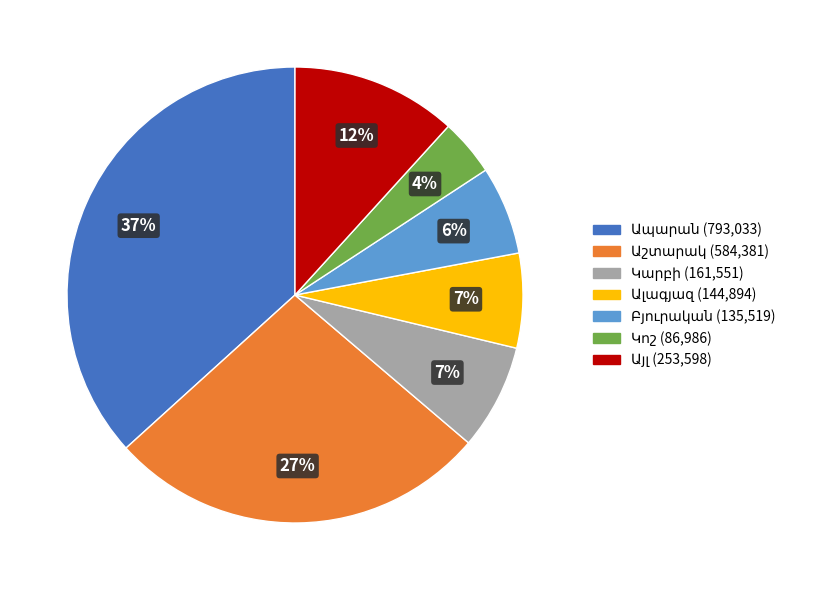

Is there any slice that represents more than half of the pie?

No